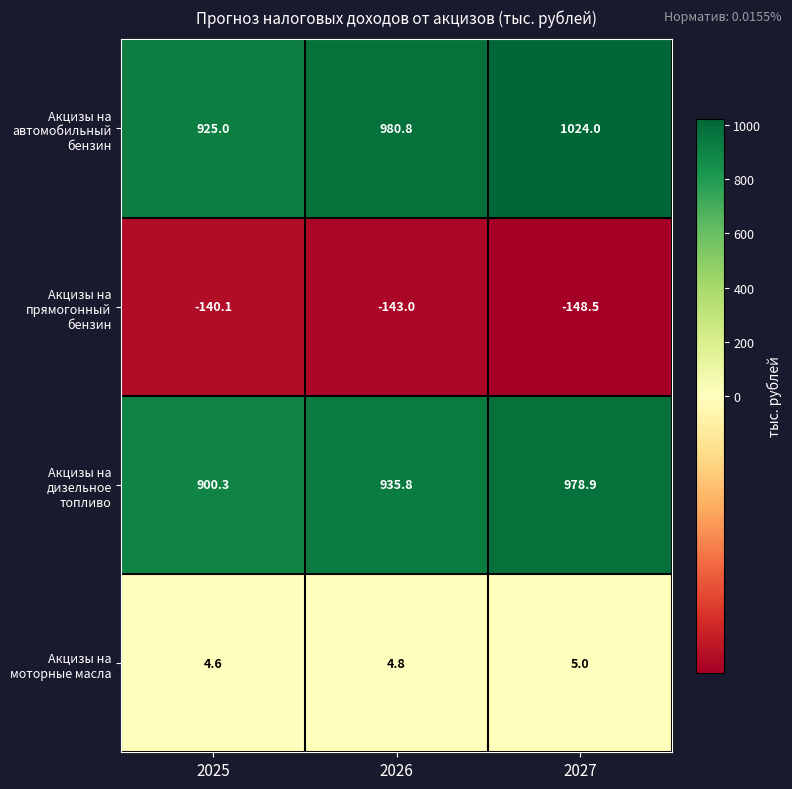

Is the value of Акцизы на прямогонный бензин at 2025 greater than the value of Акцизы на дизельное топливо at 2027?

No